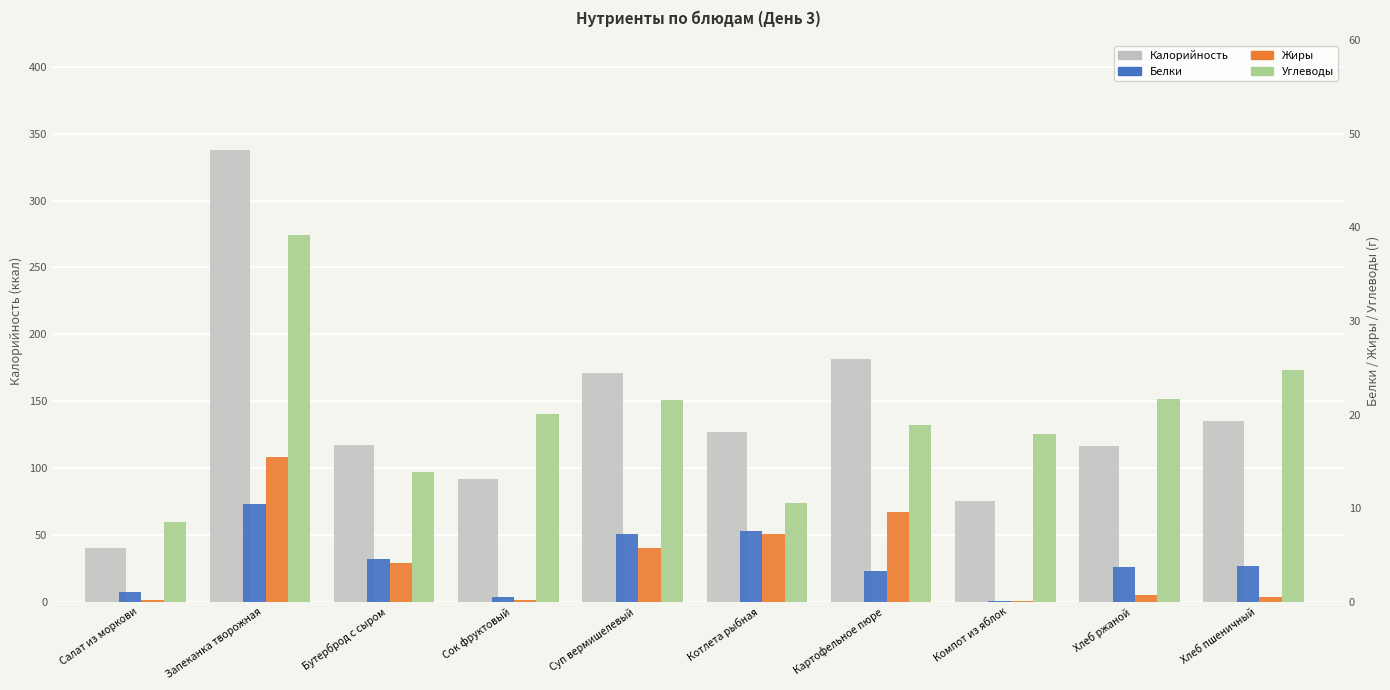

How many values in the Углеводы series exceed 20?

5